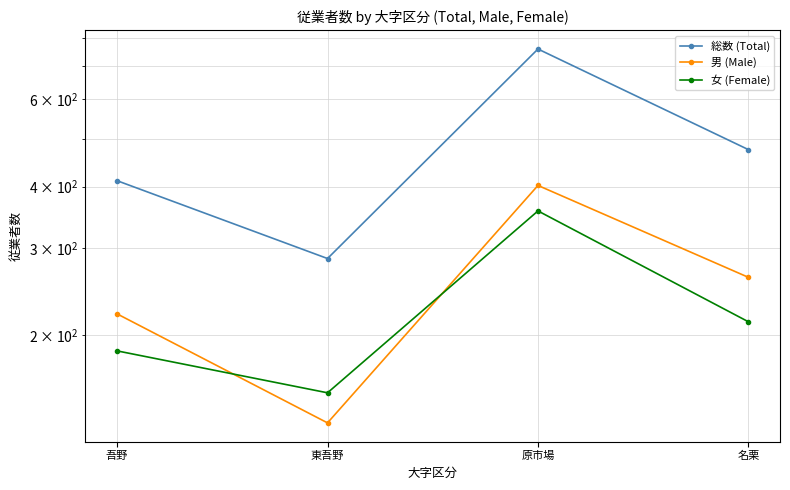

Reading left to right, list all the values displayed in this chart.

総数 (Total): 411	286	759	475
男 (Male): 221	133	402	262
女 (Female): 186	153	357	213